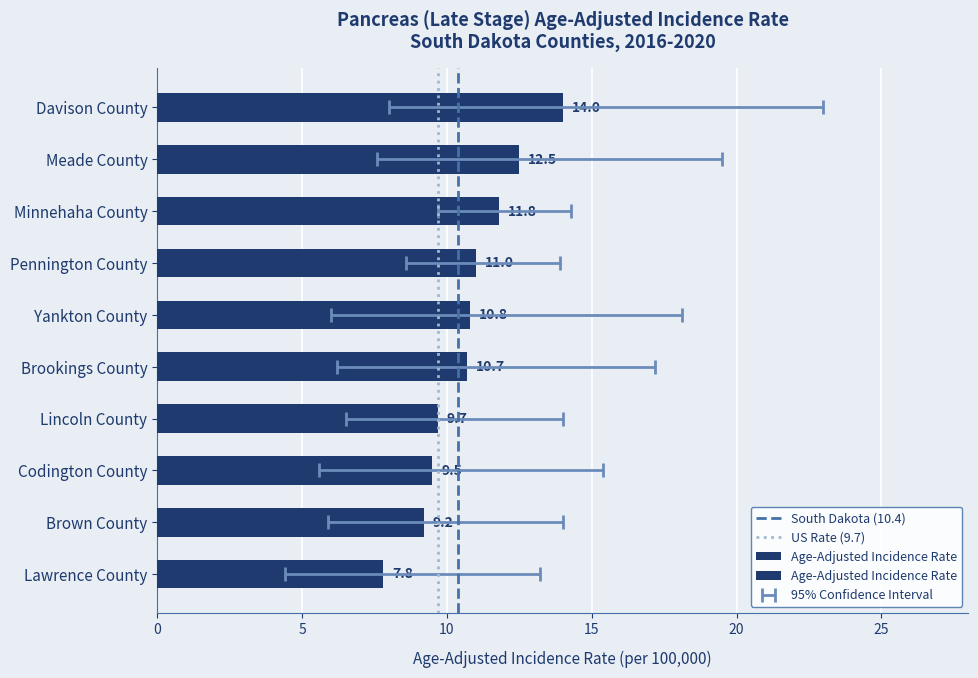

At which category is the sum across all series the highest?

Davison County